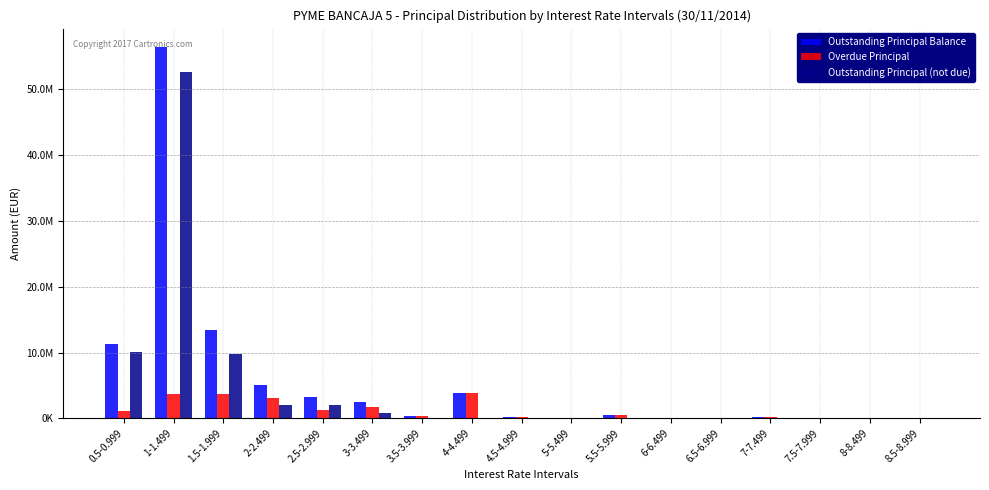

What is the sum of the Outstanding Principal (not due) values at 5.5-5.999 and 3-3.499?

764553.7